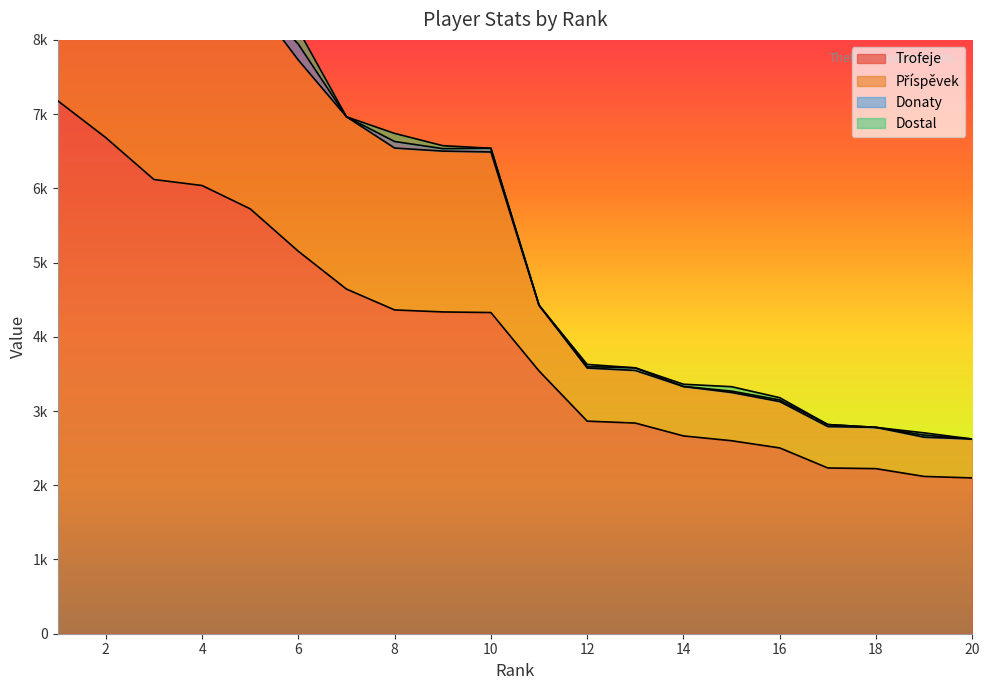

True or false: Trofeje has more than 0 interior local peaks.

False